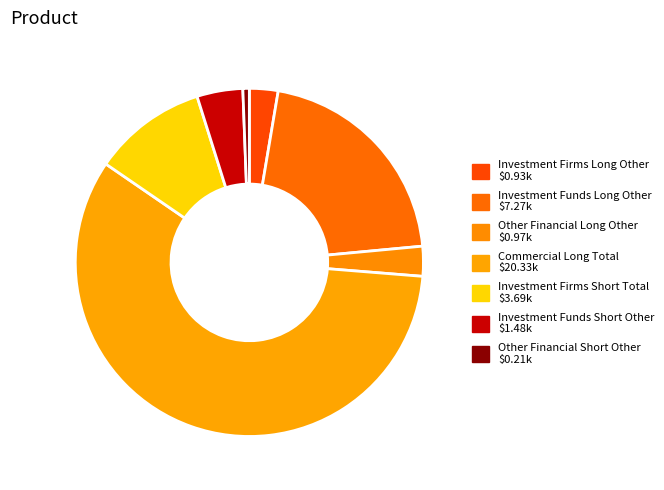

What is the ratio of the value at Other Financial Long Other to the value at Investment Firms Long Other?

1.0